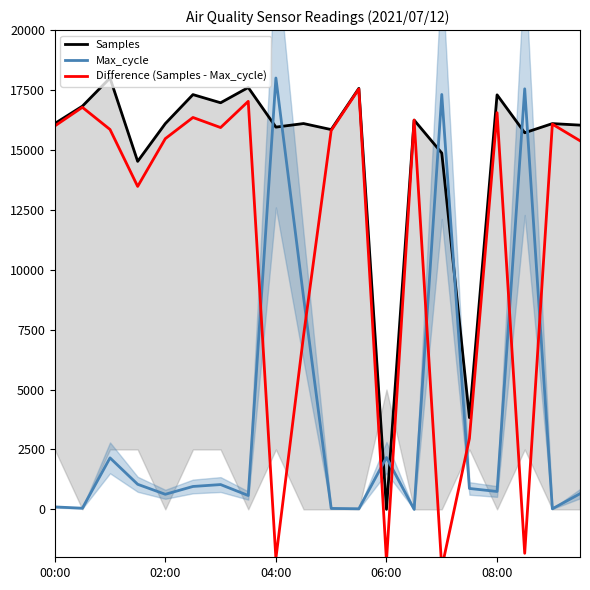

True or false: Max_cycle has a value of 871.9 at 15.

True